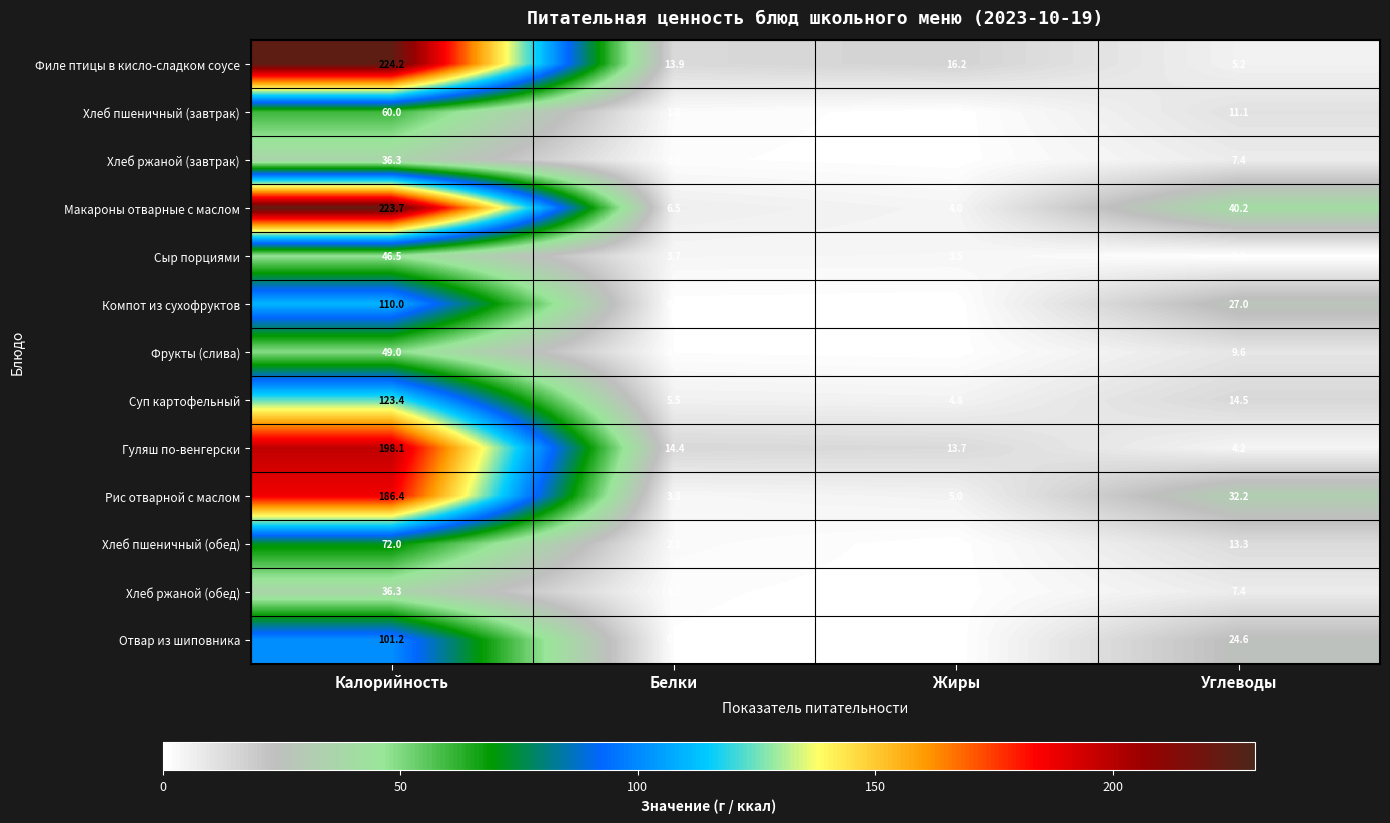

At which label does Гуляш по-венгерски reach its peak?

Калорийность